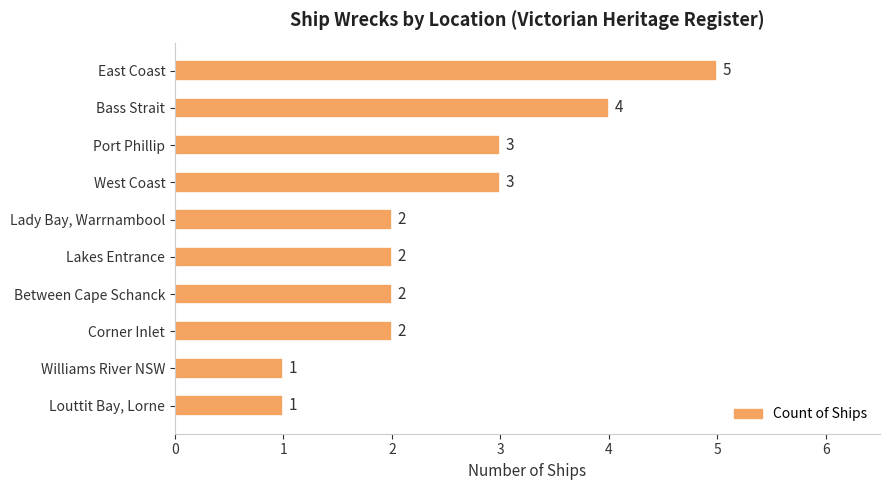

The value at West Coast is 3. True or false?

True